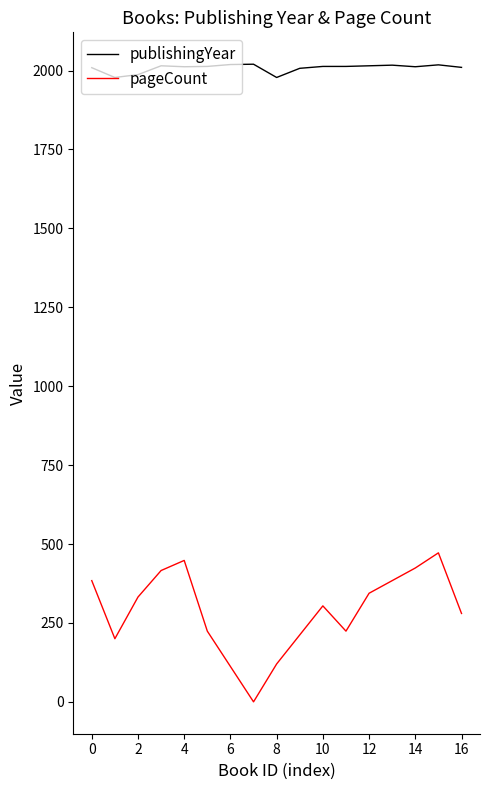

Which series has the largest total across all categories?

publishingYear